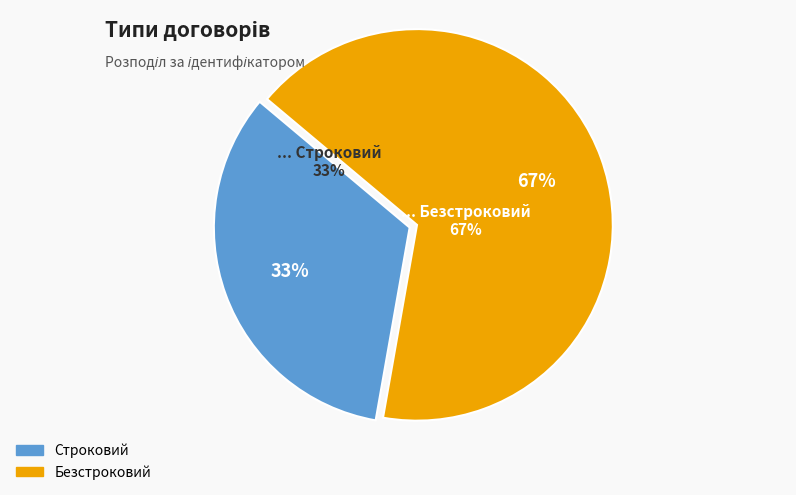

What is the largest slice in the pie chart?

Безстроковий